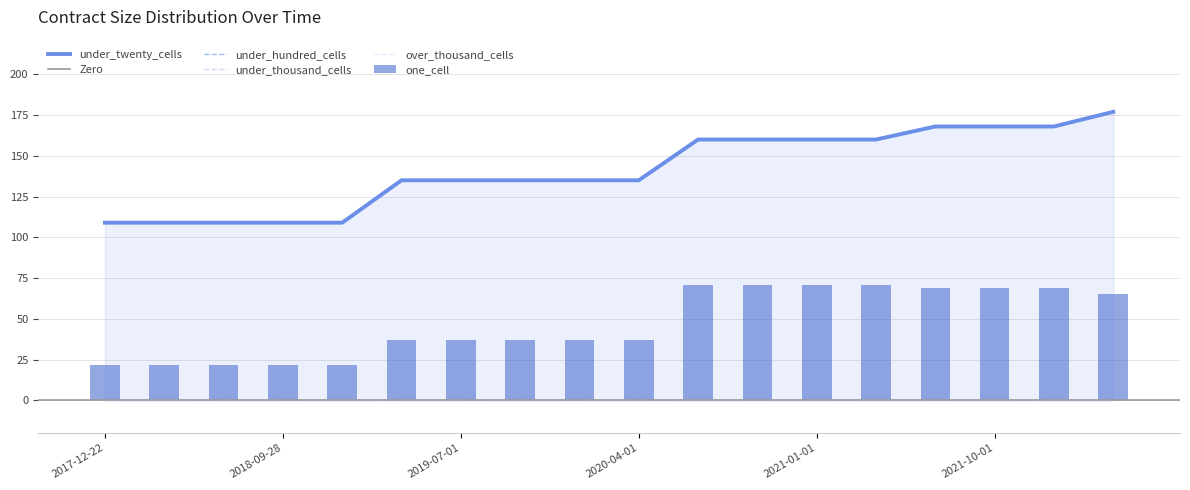

What is the difference between the one_cell values at 2022-04-01 and 2019-04-06?

28